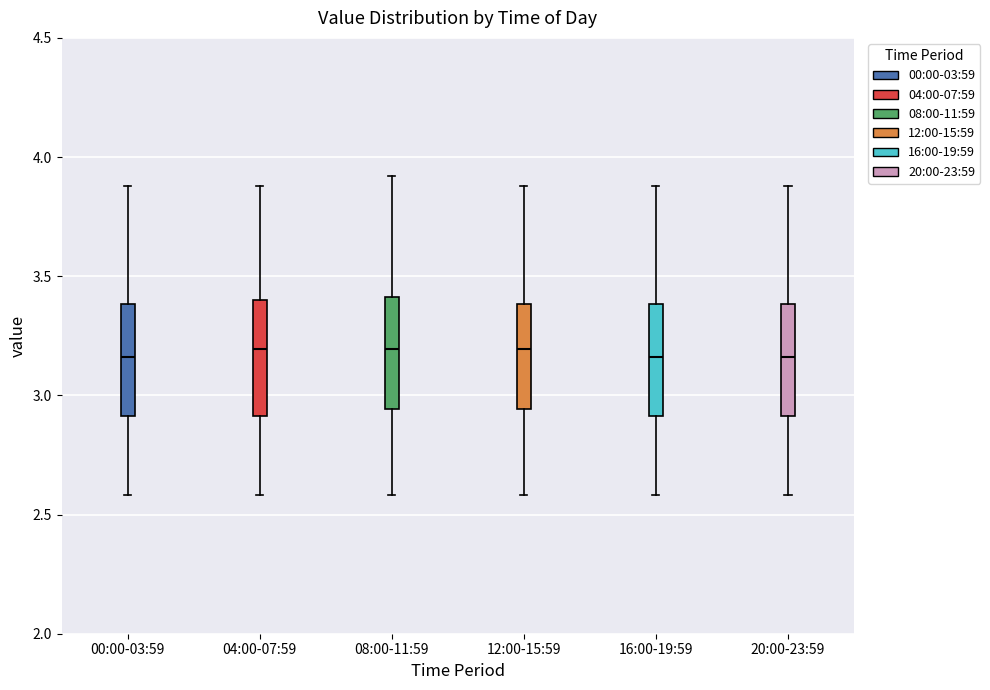

Reading left to right, read every box against the y-axis: the position of its median line, the range the box covers, and the ends of its whiskers. The values are not printed on the chart, so give them approximately, as read against the axis.

00:00-03:59: median 3.15, box 2.90 to 3.40, whiskers 2.60 to 3.90
04:00-07:59: median 3.20, box 2.90 to 3.40, whiskers 2.60 to 3.90
08:00-11:59: median 3.20, box 2.95 to 3.40, whiskers 2.60 to 3.90
12:00-15:59: median 3.20, box 2.95 to 3.40, whiskers 2.60 to 3.90
16:00-19:59: median 3.15, box 2.90 to 3.40, whiskers 2.60 to 3.90
20:00-23:59: median 3.15, box 2.90 to 3.40, whiskers 2.60 to 3.90